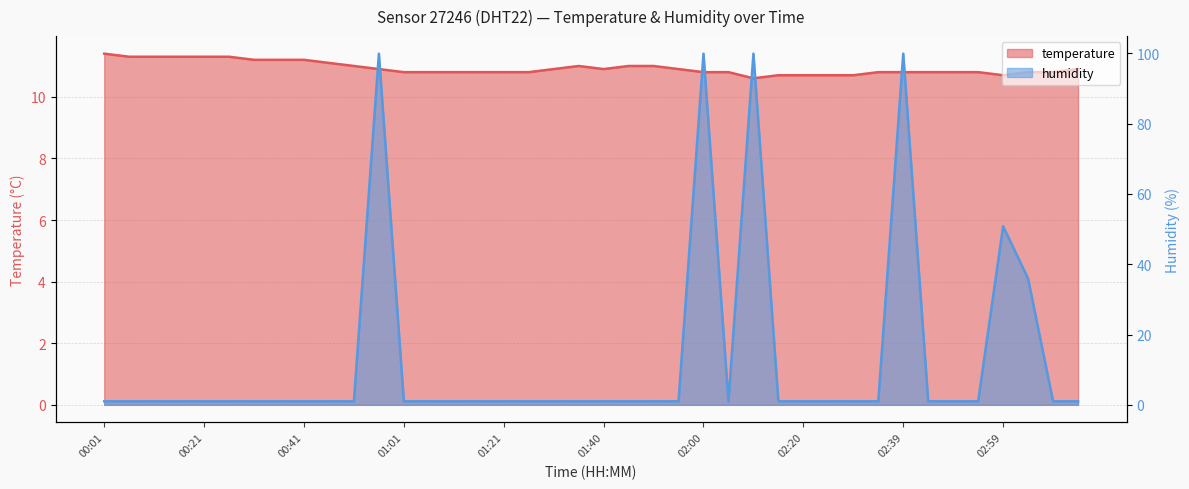

Reading left to right, transcribe all the data shown in this chart.

temperature: 00:01=11.4	00:06=11.3	00:11=11.3	00:16=11.3	00:21=11.3	00:26=11.3	00:31=11.2	00:36=11.2	00:41=11.2	00:46=11.1	00:51=11.0	00:56=10.9	01:01=10.8	01:06=10.8	01:11=10.8	01:16=10.8	01:21=10.8	01:26=10.8	01:30=10.9	01:35=11.0	01:40=10.9	01:45=11.0	01:50=11.0	01:55=10.9	02:00=10.8	02:05=10.8	02:10=10.6	02:15=10.7	02:20=10.7	02:24=10.7	02:29=10.7	02:34=10.8	02:39=10.8	02:44=10.8	02:49=10.8	02:54=10.8	02:59=10.7	03:04=10.8	03:09=10.8	03:14=10.9
humidity: 00:01=1.0	00:06=1.0	00:11=1.0	00:16=1.0	00:21=1.0	00:26=1.0	00:31=1.0	00:36=1.0	00:41=1.0	00:46=1.0	00:51=1.0	00:56=99.9	01:01=1.0	01:06=1.0	01:11=1.0	01:16=1.0	01:21=1.0	01:26=1.0	01:30=1.0	01:35=1.0	01:40=1.0	01:45=1.0	01:50=1.0	01:55=1.0	02:00=99.9	02:05=1.0	02:10=99.9	02:15=1.0	02:20=1.0	02:24=1.0	02:29=1.0	02:34=1.0	02:39=99.9	02:44=1.0	02:49=1.0	02:54=1.0	02:59=50.8	03:04=35.9	03:09=1.0	03:14=1.0